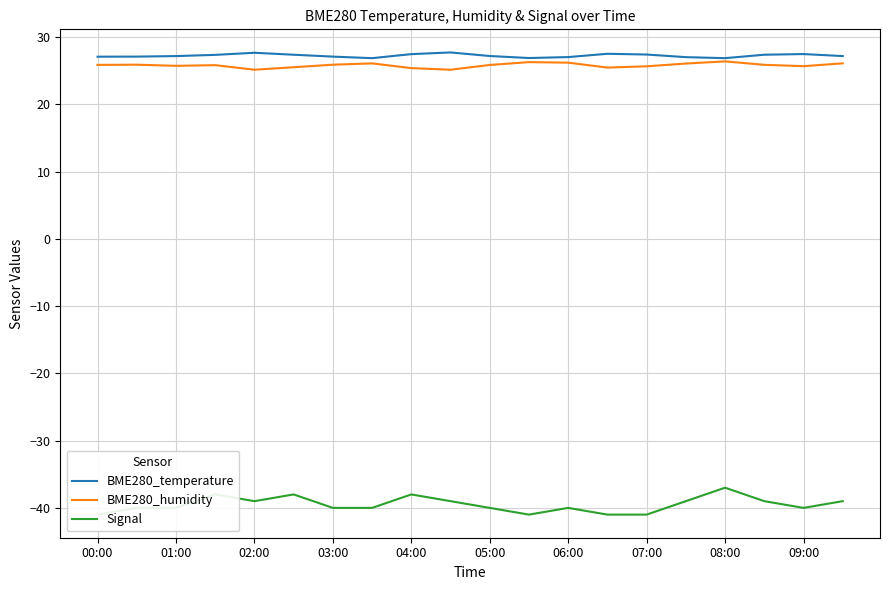

True or false: BME280_humidity has a value of 25.9 at 17.

True